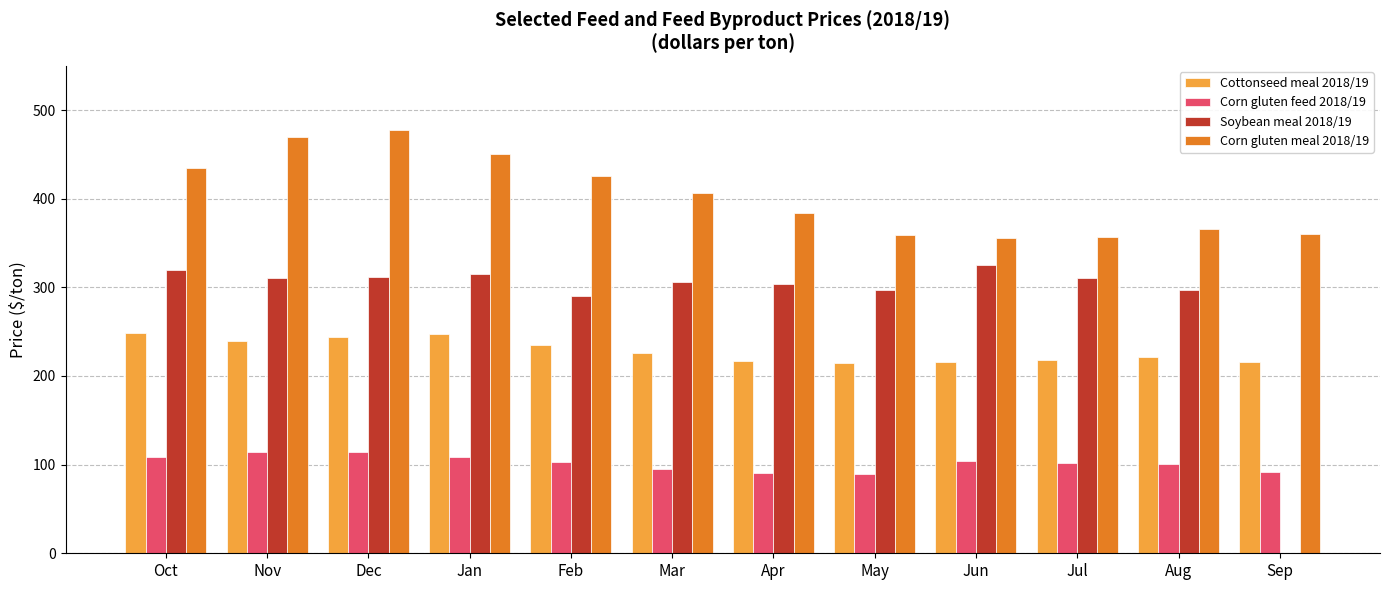

What is the sum of all Corn gluten feed 2018/19 values?

1223.6